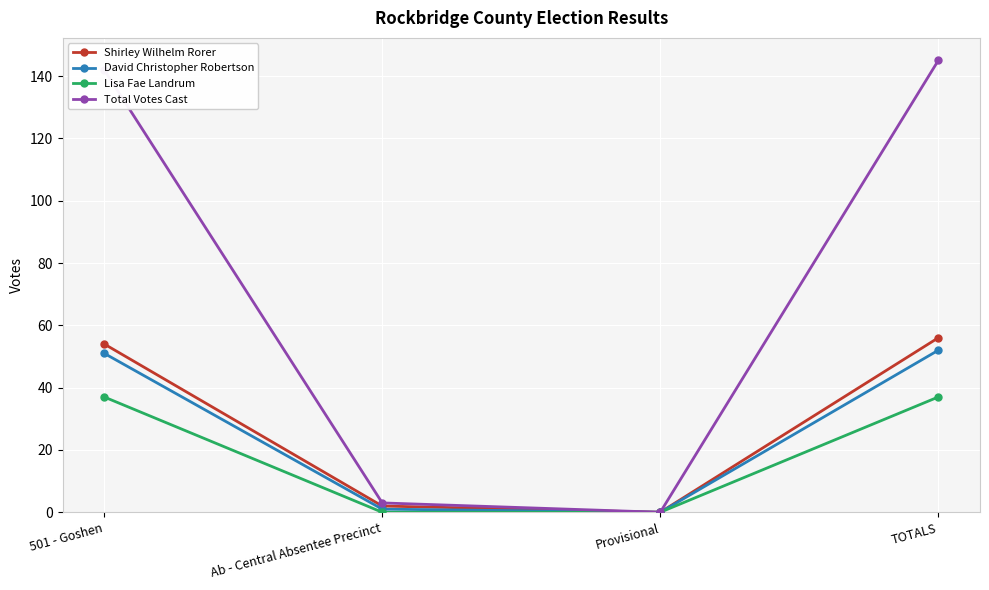

Which label corresponds to the largest value in the chart?

TOTALS